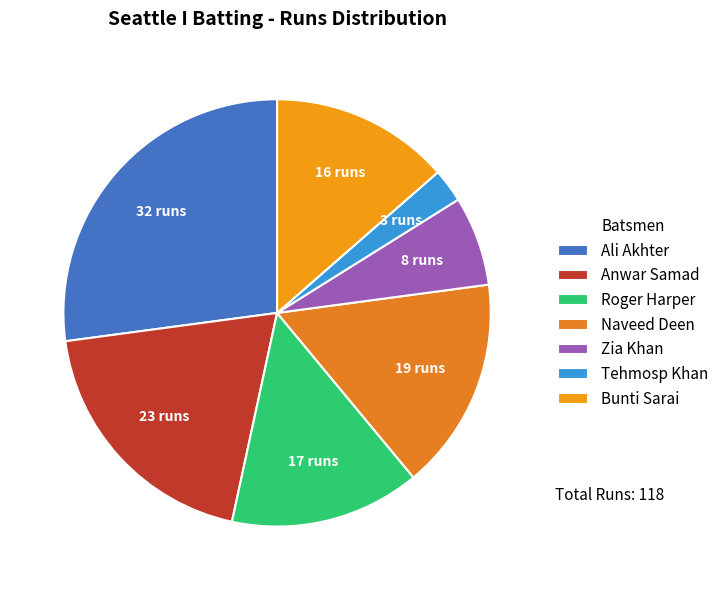

Is Anwar Samad the majority of the pie?

No